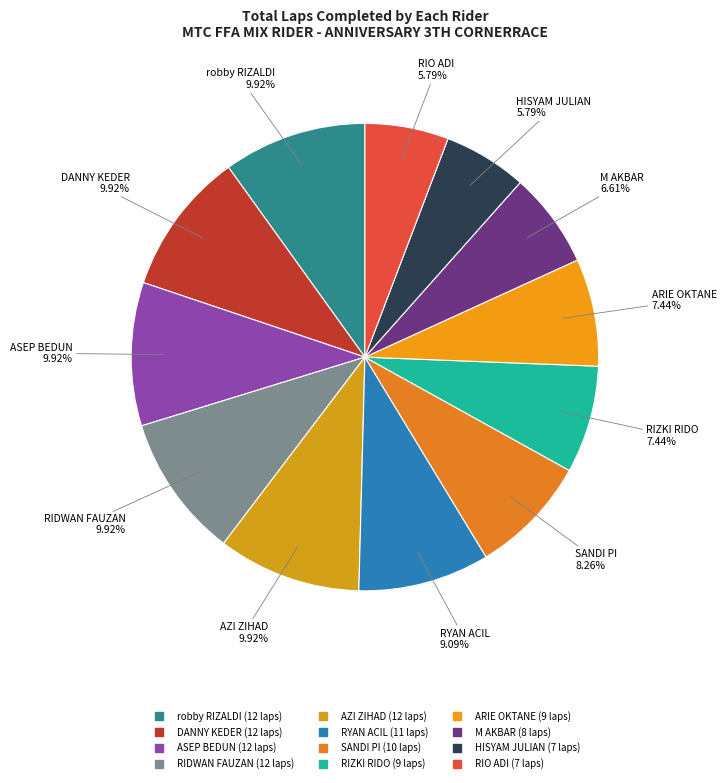

The HISYAM JULIAN slice represents 13% of the pie. True or false?

False